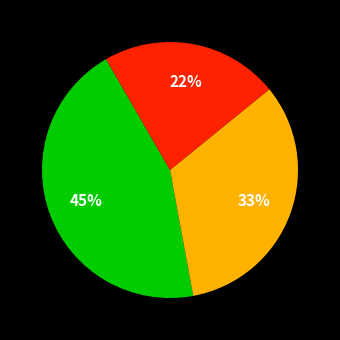

To the nearest percent, what is the average slice percentage?

33%